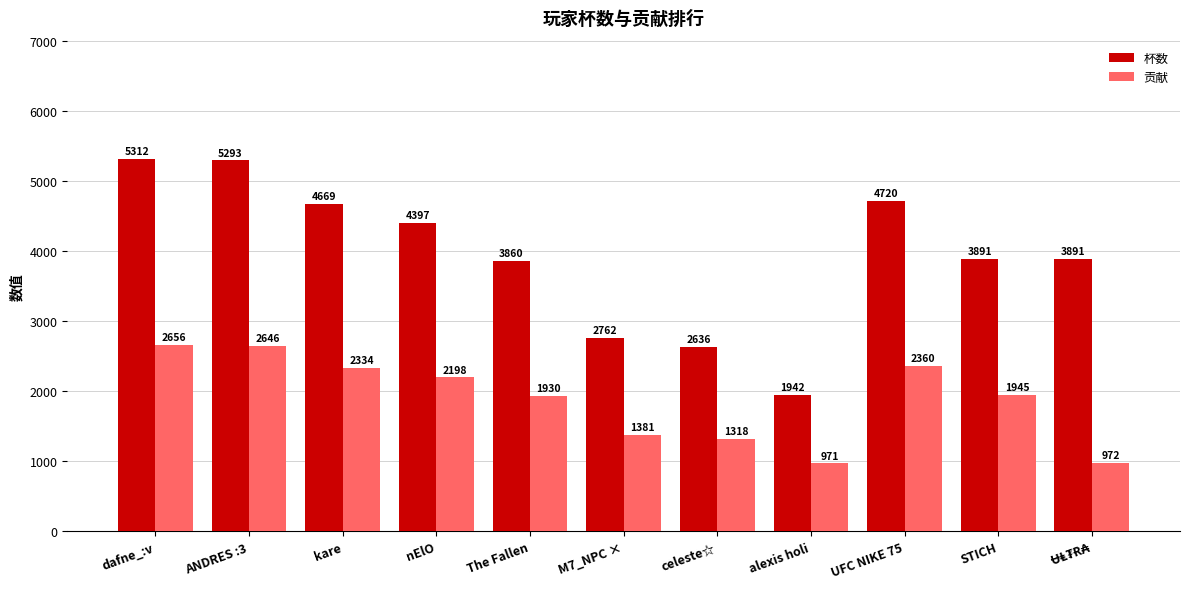

What is the value of the 贡献 bar at the 9th from the left?

2360